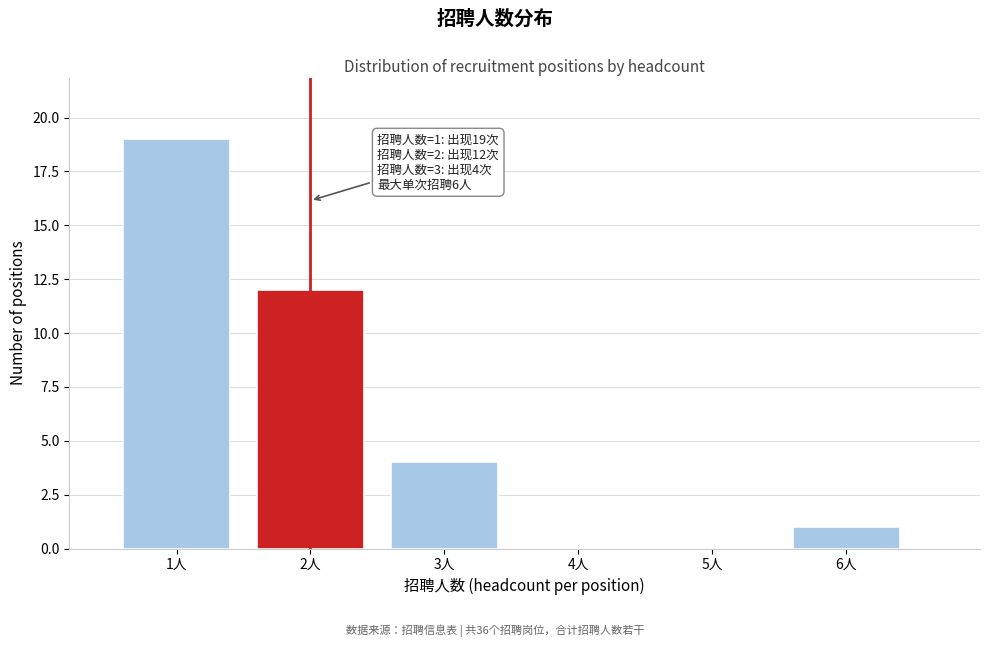

Reading left to right, list all the values displayed in this chart.

1人=19	2人=12	3人=4	4人=0	5人=0	6人=1